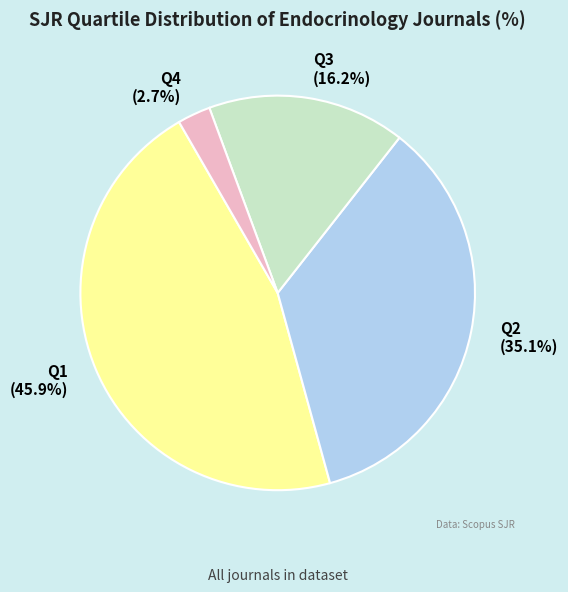

True or false: Q2 accounts for 35% of the total.

True